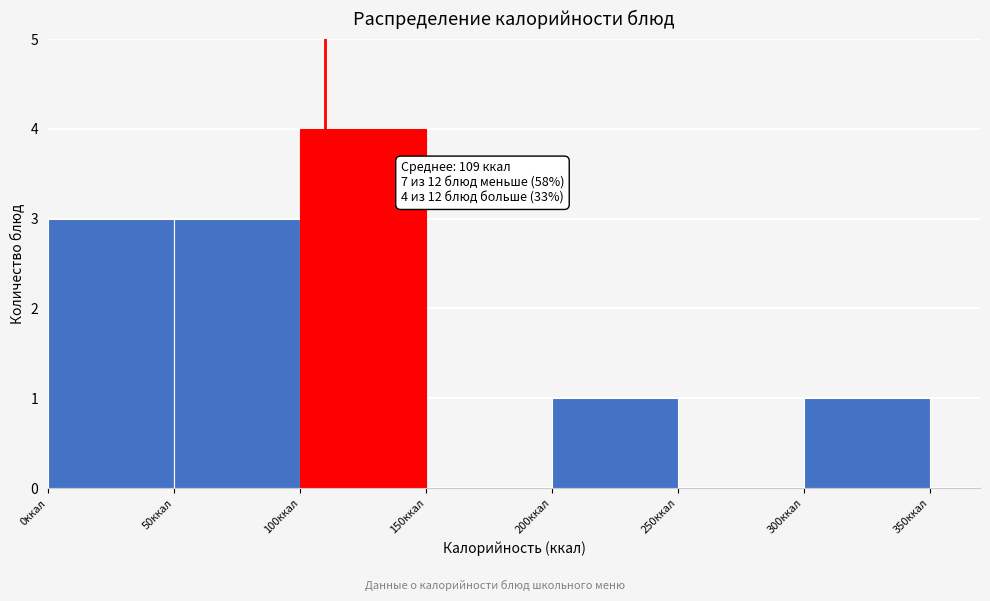

Which range on the x-axis has the tallest bar?

100 to 150